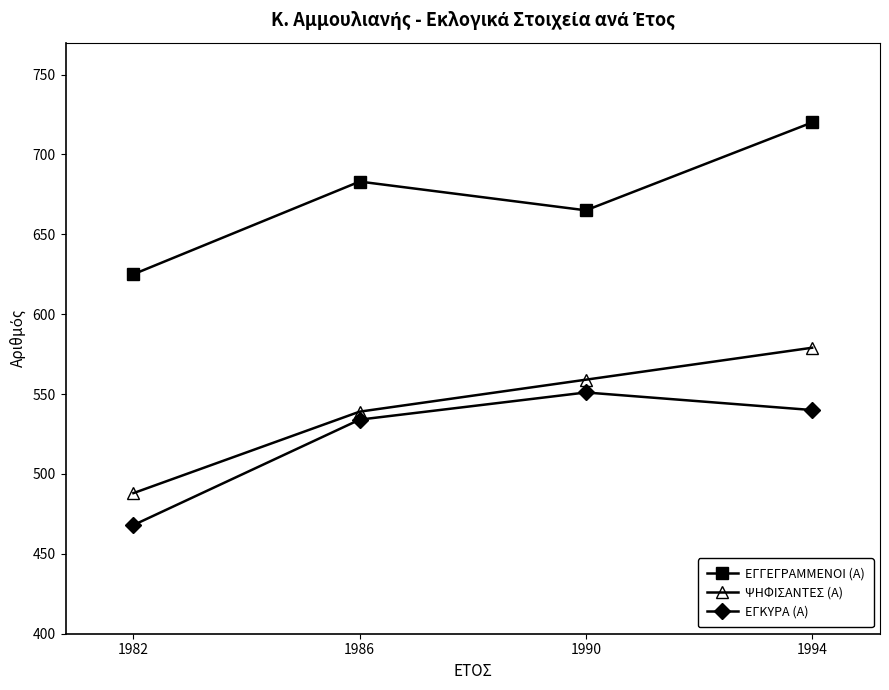

At how many categories does at least one series exceed 695?

1